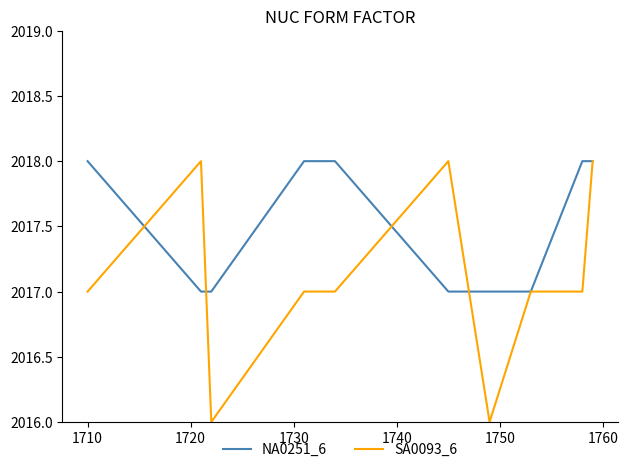

Which series has the widest spread of values?

SA0093_6